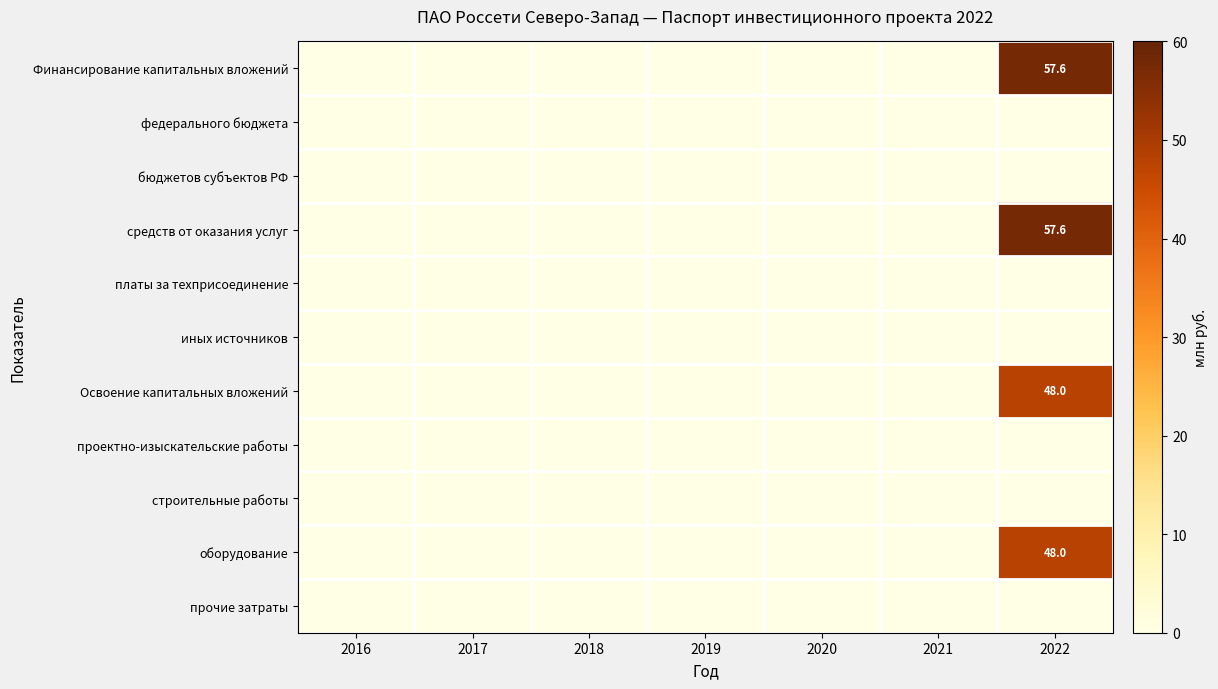

The Финансирование капитальных вложений series shows 0.0 at 2016. True or false?

True